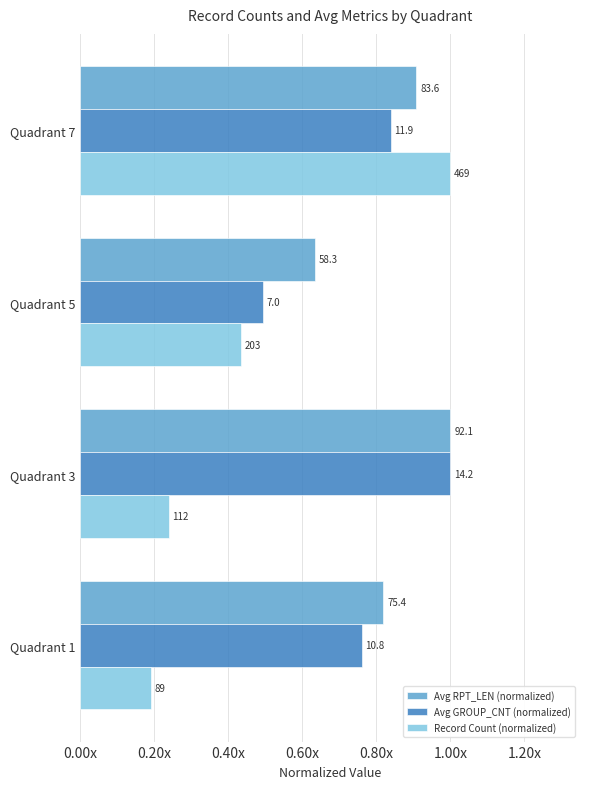

At how many categories does at least one series exceed 0?

4